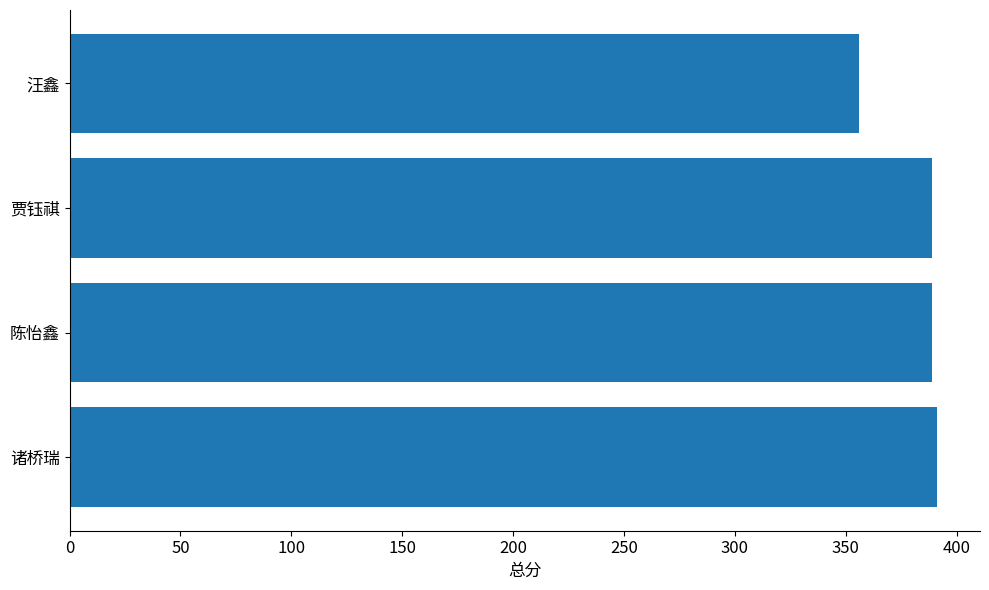

What is the difference between the maximum and minimum values?

35